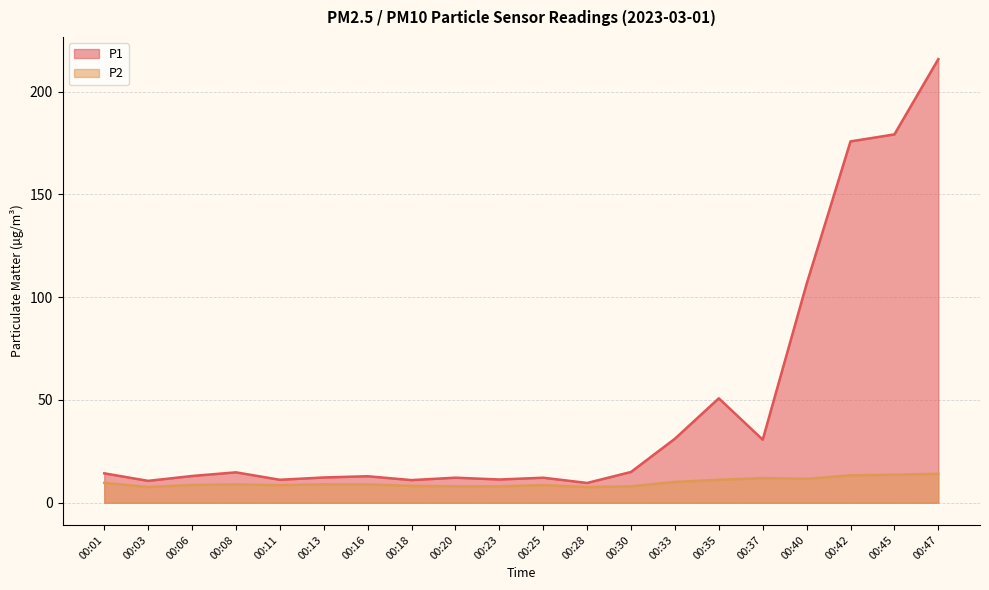

Read the P2 value at 00:20.

8.0